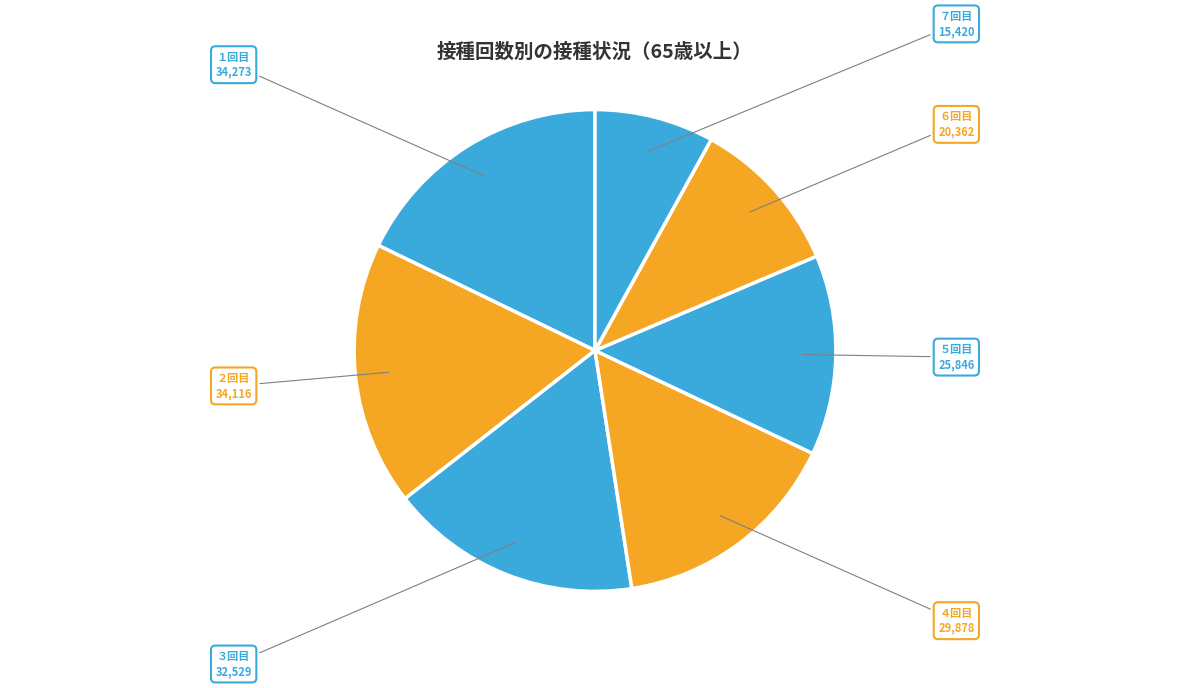

Is it true that ７回目 is 22% of the pie?

False